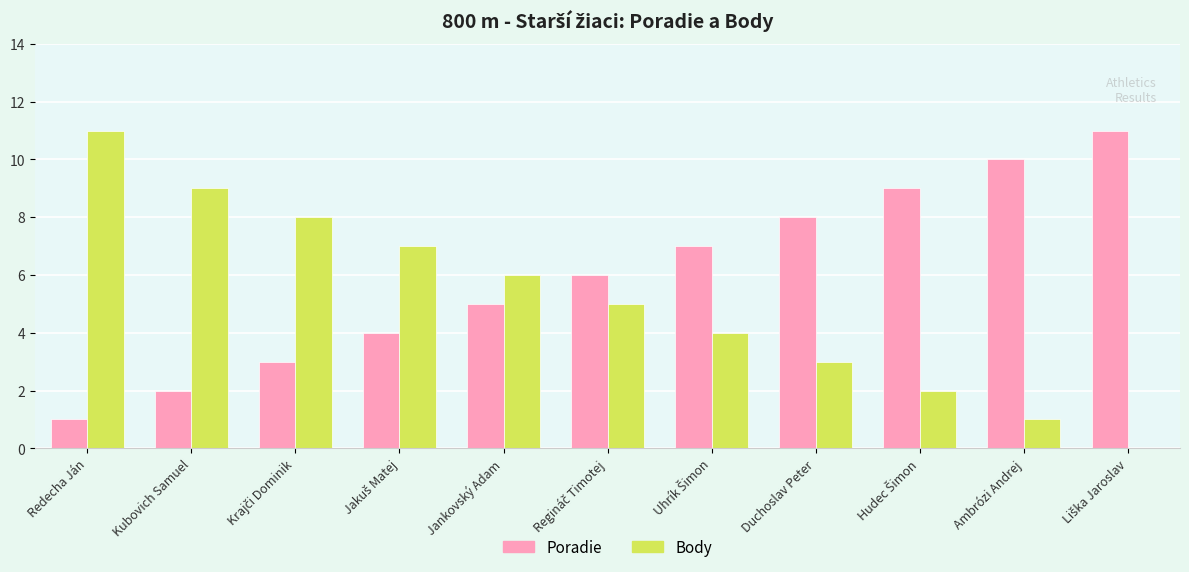

What is the sum of all Poradie values?

66